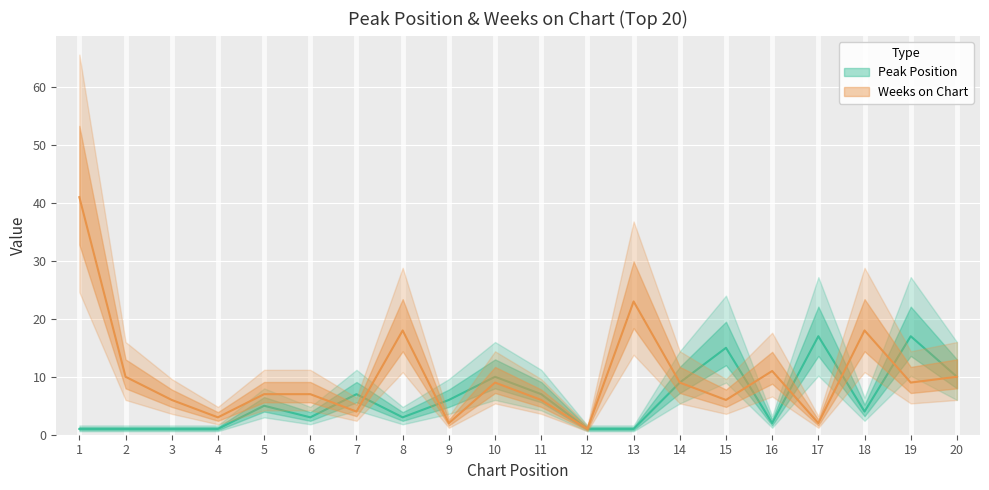

What is the difference between the second highest and second lowest values in the Weeks on Chart series?

21